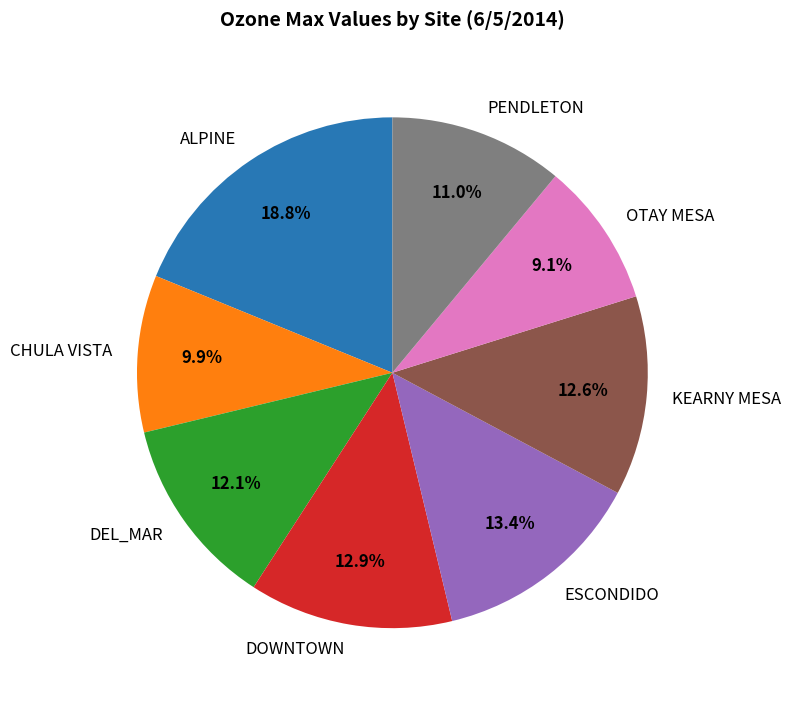

To the nearest percent, what percentage of the pie is ALPINE?

19%